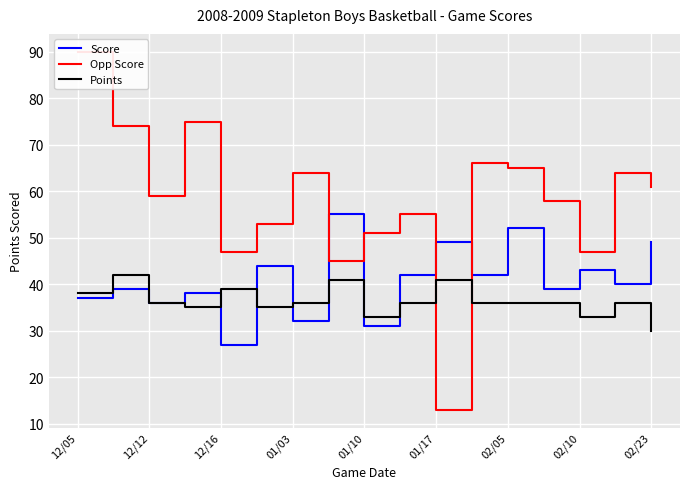

Count the number of categories in the chart.

17